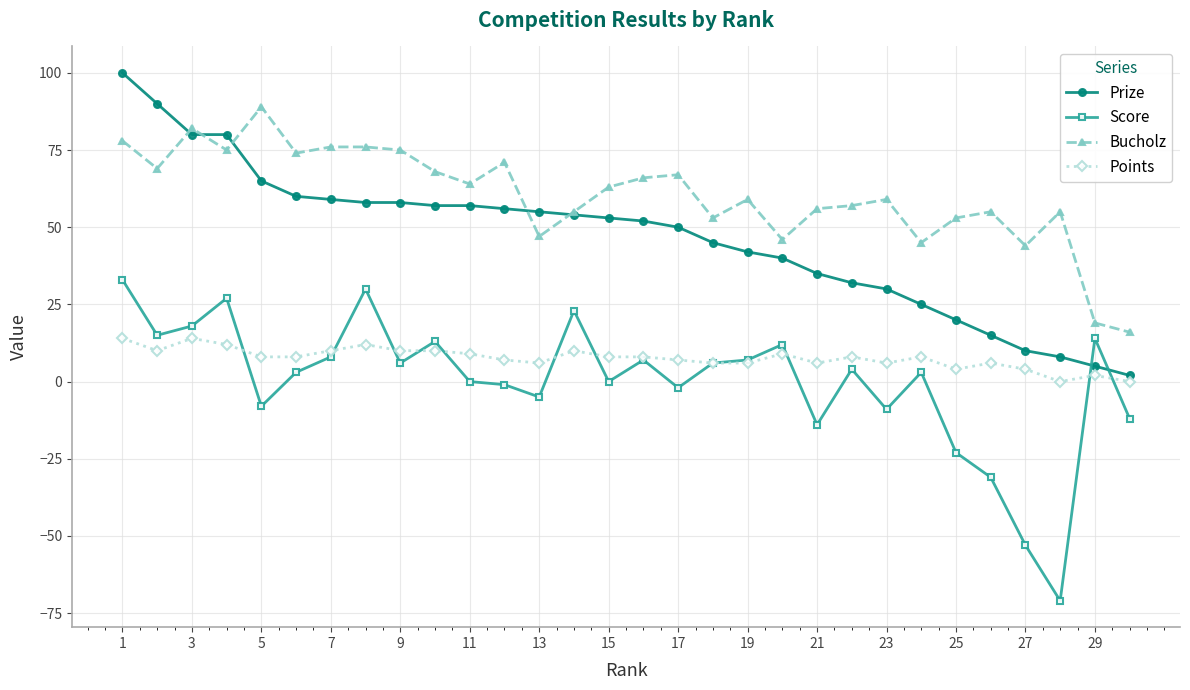

Rank the series by their maximum value, from lowest to highest.

Points, Score, Bucholz, Prize